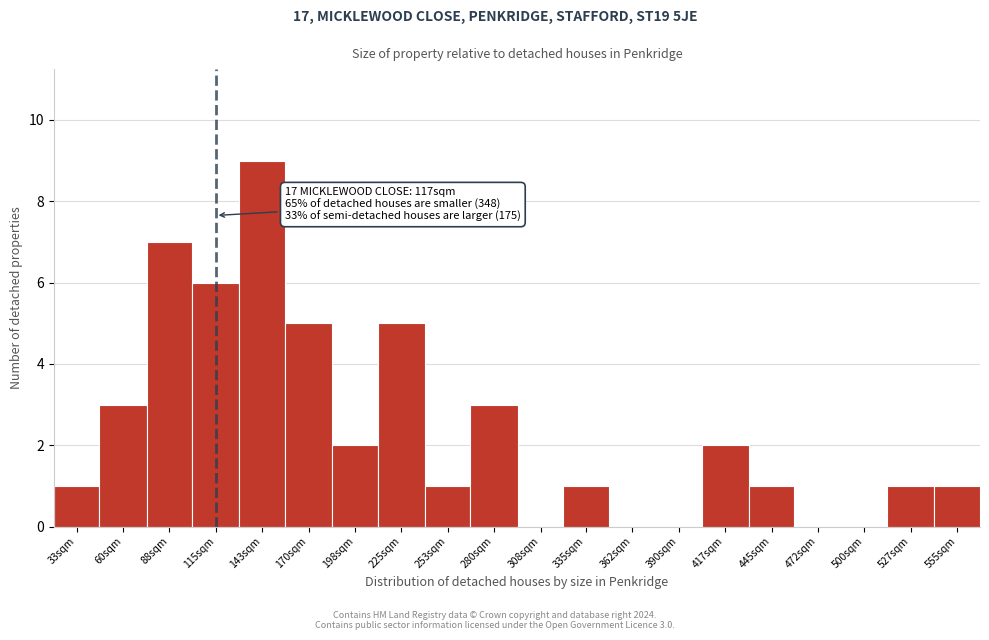

Reading left to right, extract all data points from this chart.

33sqm=1	60sqm=3	88sqm=7	115sqm=6	143sqm=9	170sqm=5	198sqm=2	225sqm=5	253sqm=1	280sqm=3	308sqm=0	335sqm=1	362sqm=0	390sqm=0	417sqm=2	445sqm=1	472sqm=0	500sqm=0	527sqm=1	555sqm=1